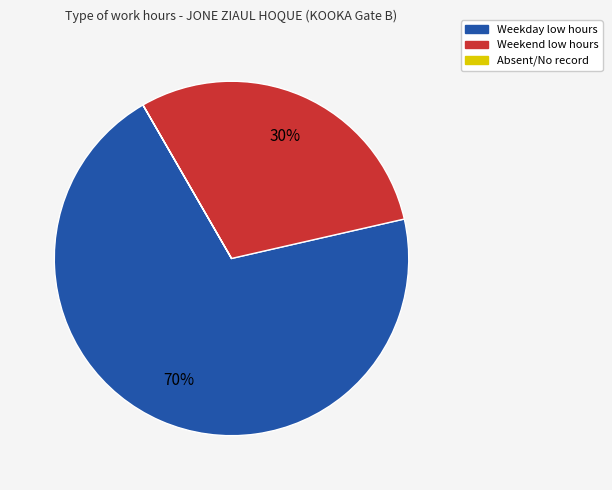

Does any single category account for the majority?

Yes